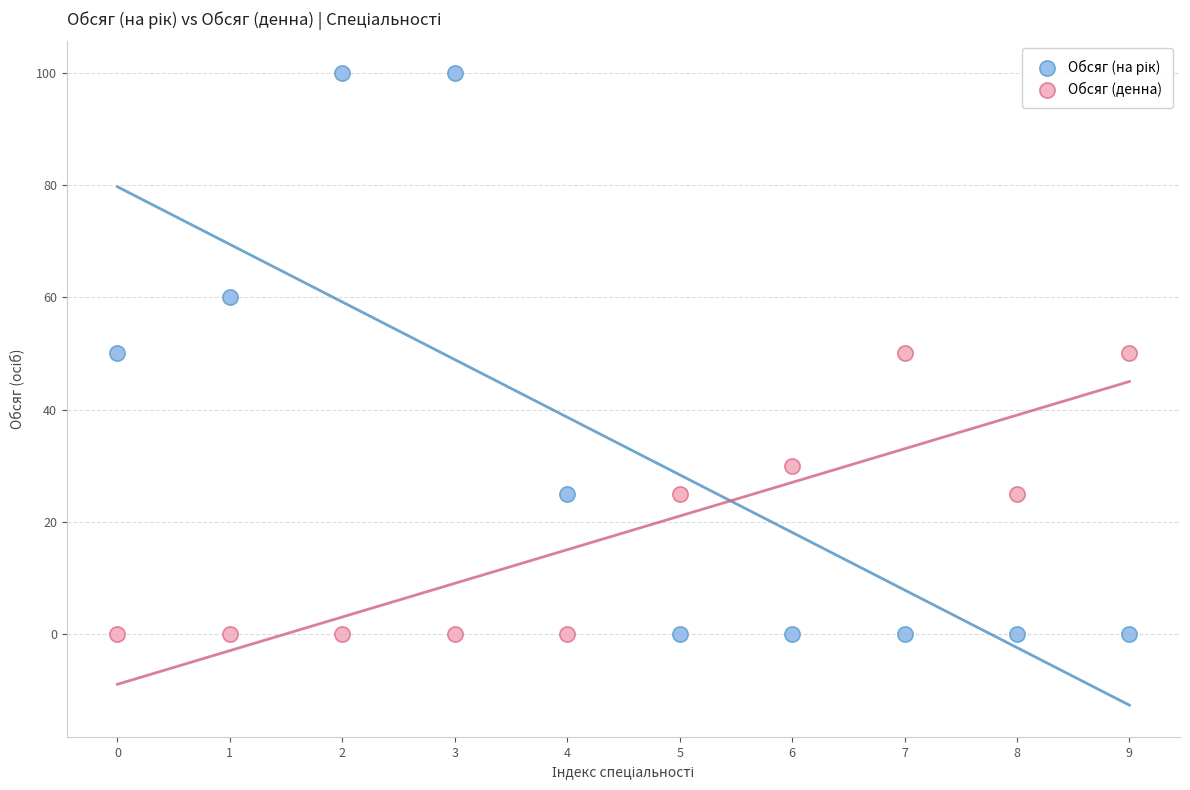

Across all data points, what is the range of Y values (max minus min)?

100